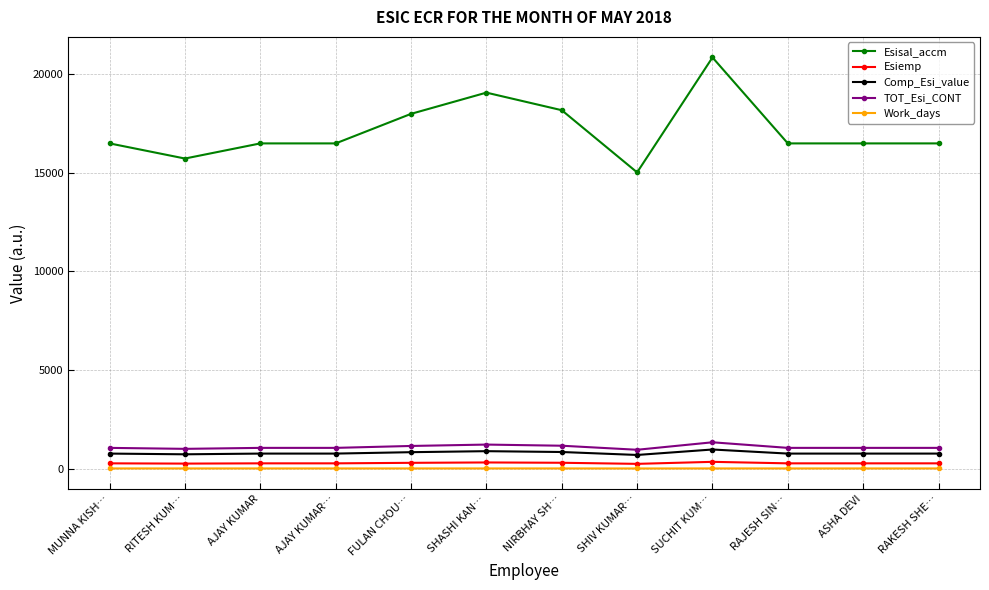

The TOT_Esi_CONT series shows 1354.6 at SUCHIT KUM…. True or false?

True